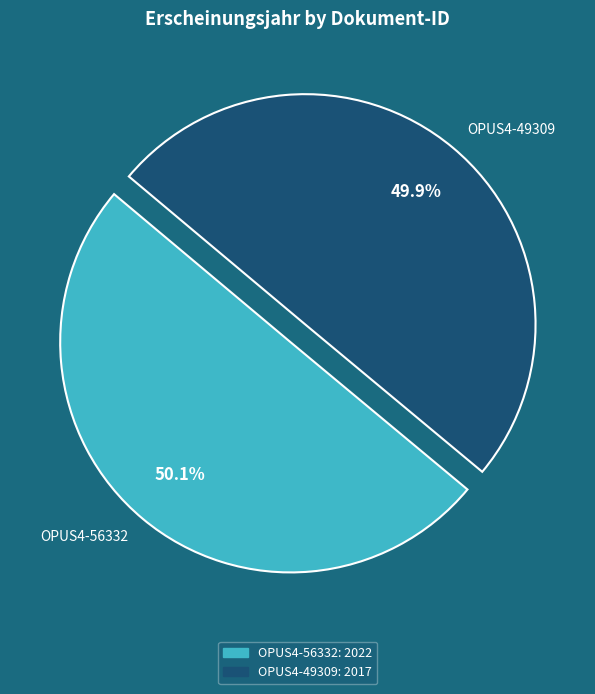

True or false: OPUS4-49309 accounts for 65% of the total.

False